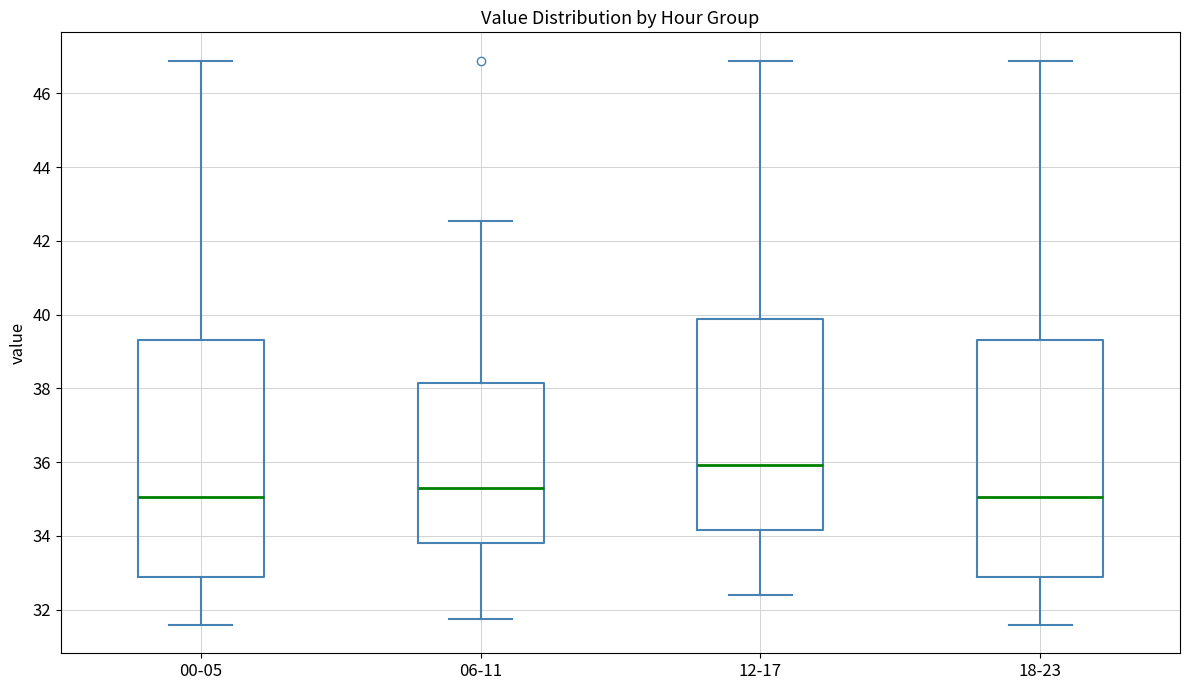

Reading left to right, read every box against the y-axis: the position of its median line, the range the box covers, and the ends of its whiskers. The values are not printed on the chart, so give them approximately, as read against the axis.

00-05: median 35.0, box 32.8 to 39.4, whiskers 31.6 to 46.8
06-11: median 35.2, box 33.8 to 38.2, whiskers 31.8 to 42.6
12-17: median 36.0, box 34.2 to 39.8, whiskers 32.4 to 46.8
18-23: median 35.0, box 32.8 to 39.4, whiskers 31.6 to 46.8